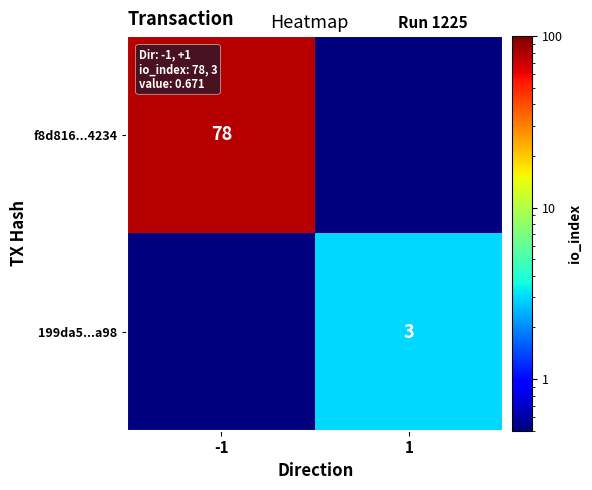

True or false: 199da5...a98 has a value of 3.0 at 1.

True